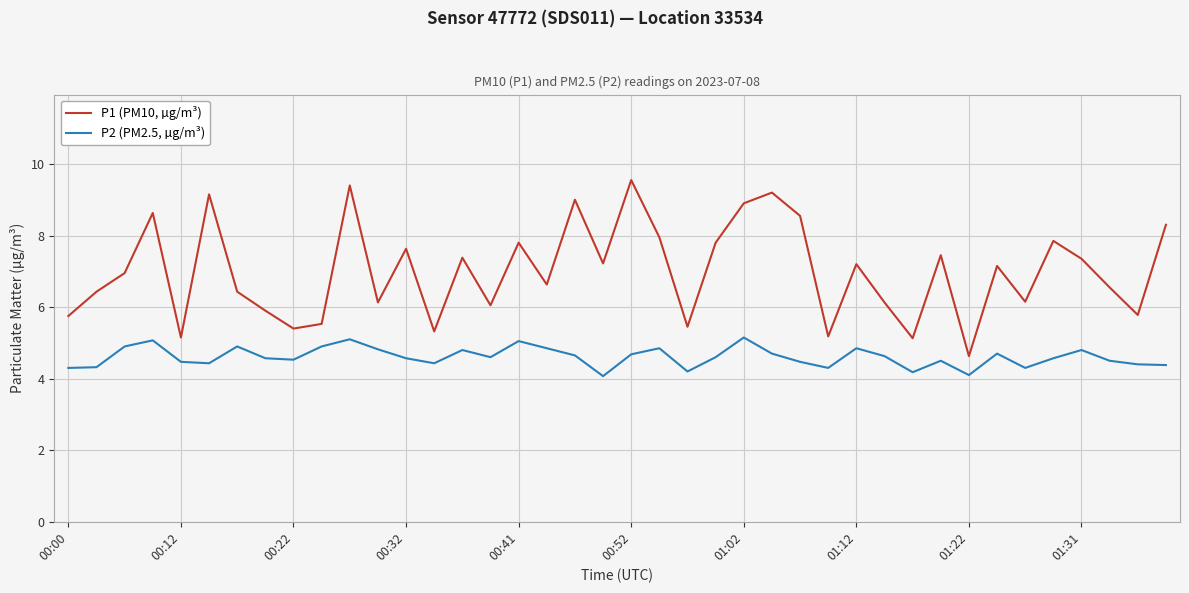

What is the smallest value displayed?

4.1